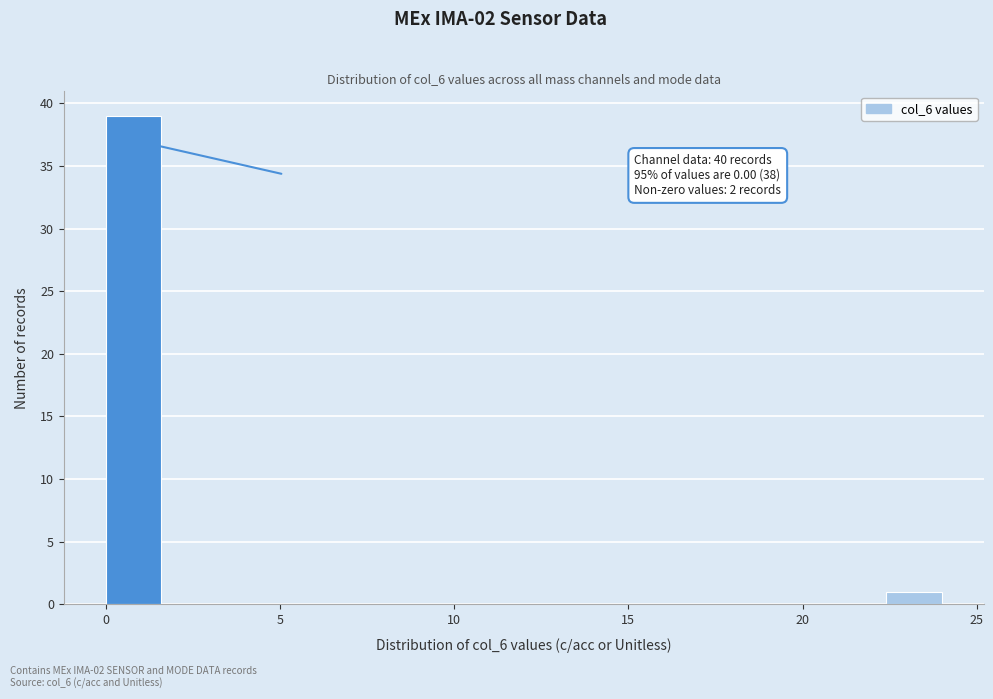

Read against the x-axis, roughly where is the centre of the tallest bar?

1.0